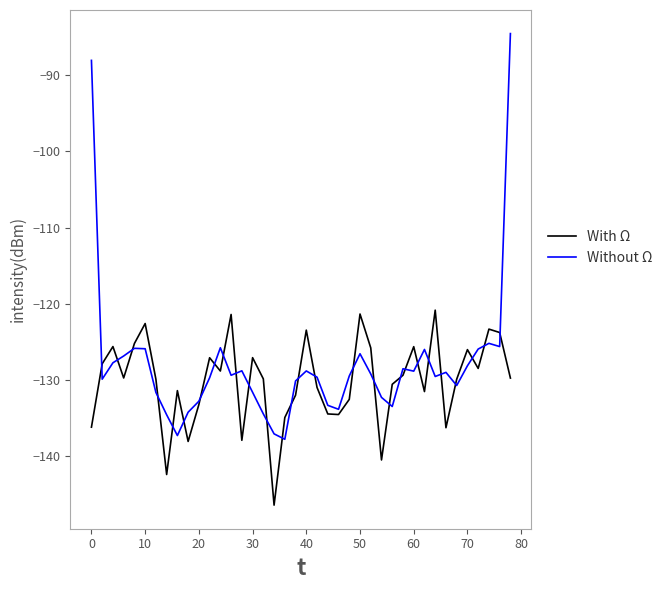

What is the difference between the maximum and minimum values in the Without Ω series?

53.3